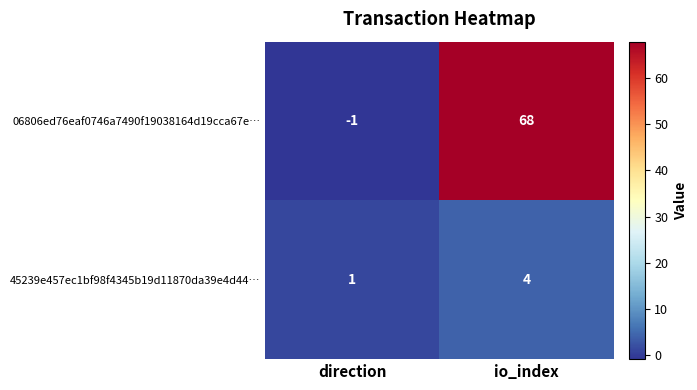

True or false: 45239e457ec1bf98f4345b19d11870da39e4d44… has a value of 1 at direction.

True